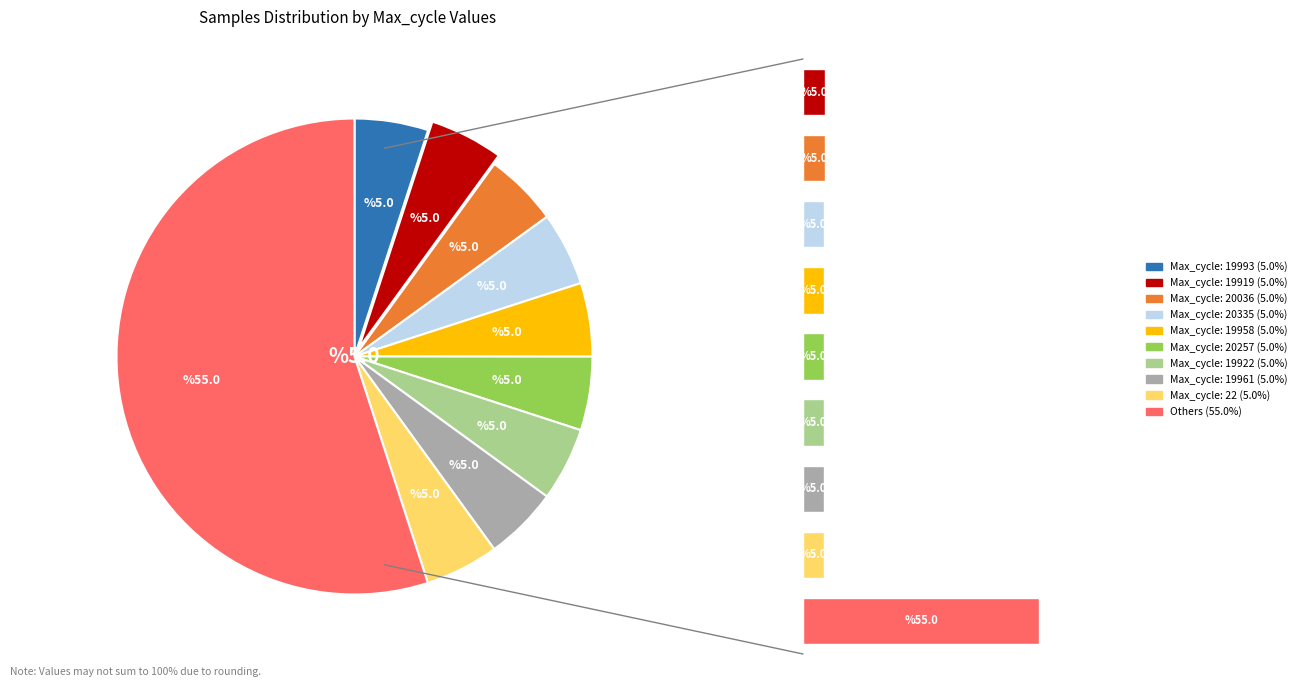

To the nearest percent, what portion does 19993 represent?

5%